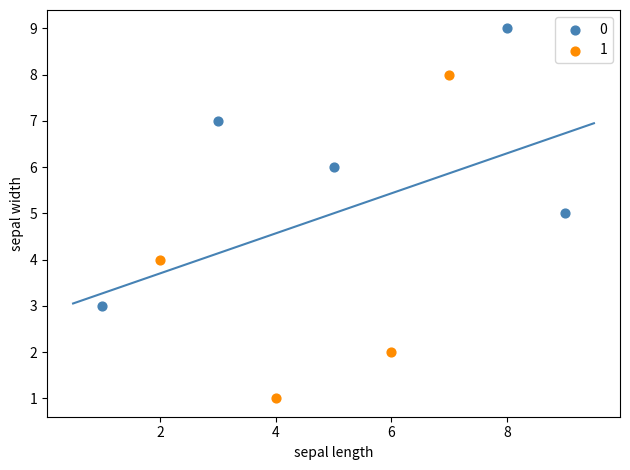

What are all the series names shown in the legend?

0, 1